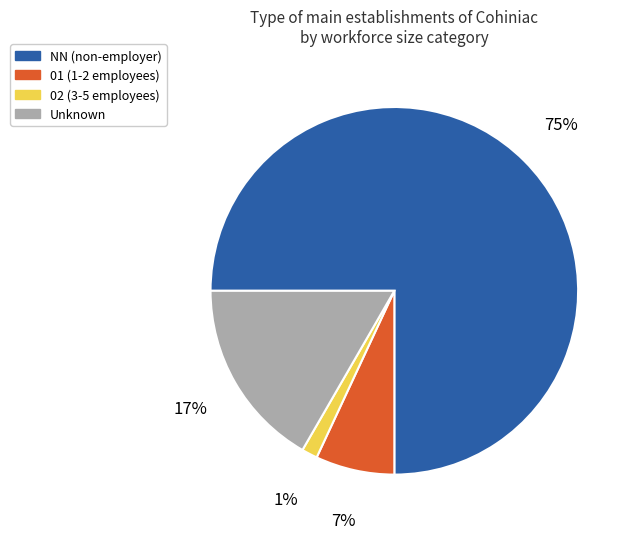

True or false: Unknown accounts for 17% of the total.

True